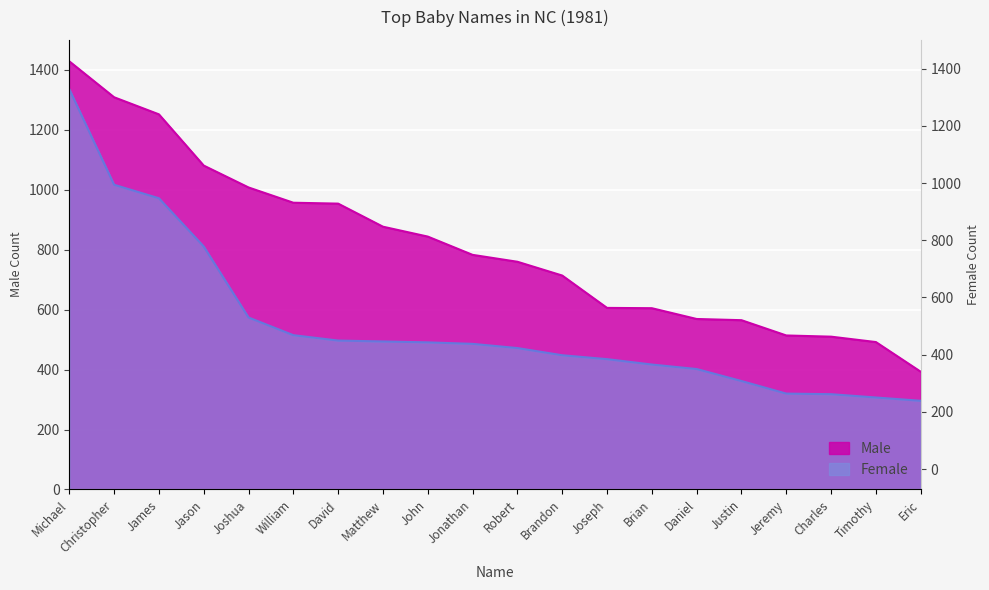

Which has a higher value, James or Robert?

James